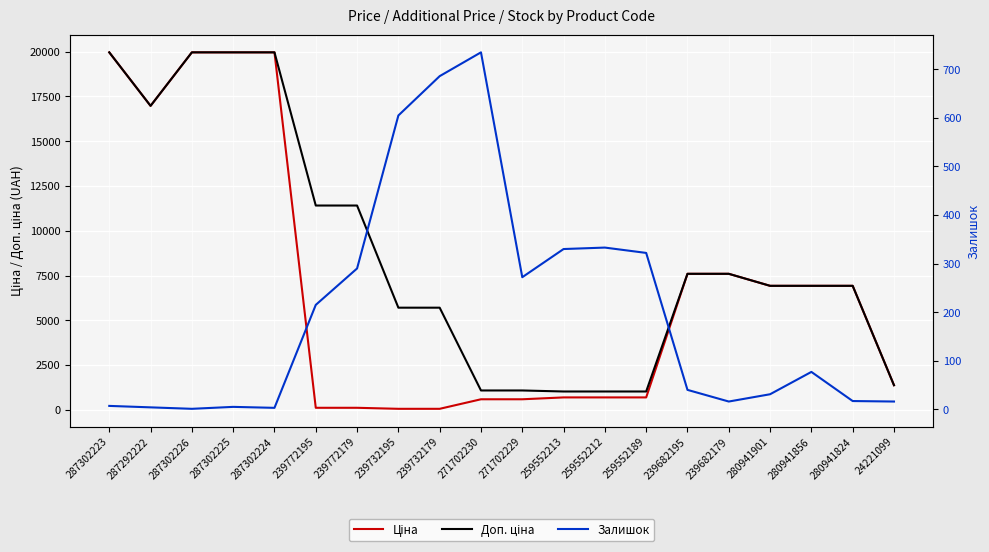

At which label is Доп. ціна closest to 10494?

239772195